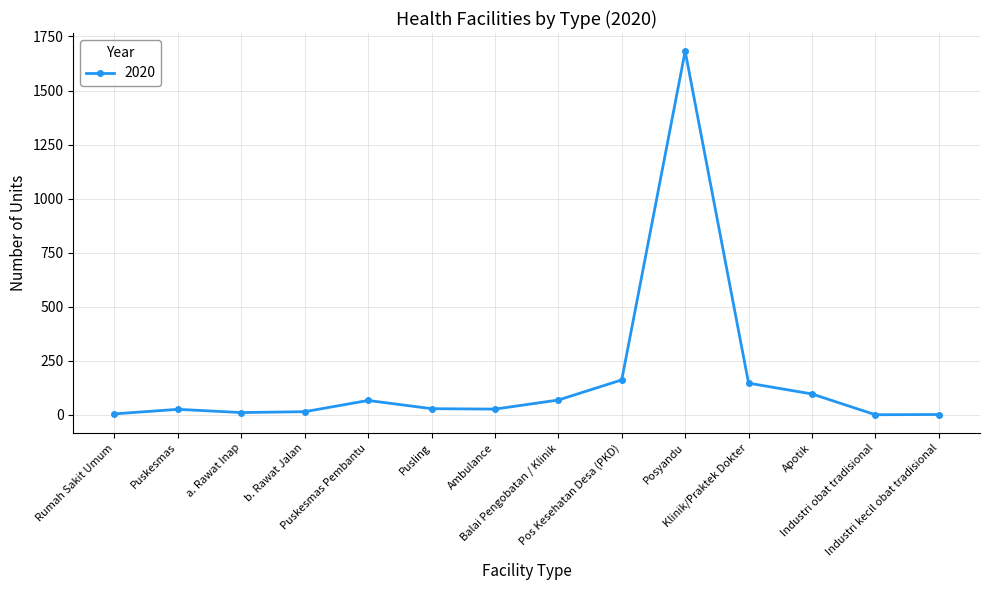

Between Ambulance and a. Rawat Inap, which is larger?

Ambulance